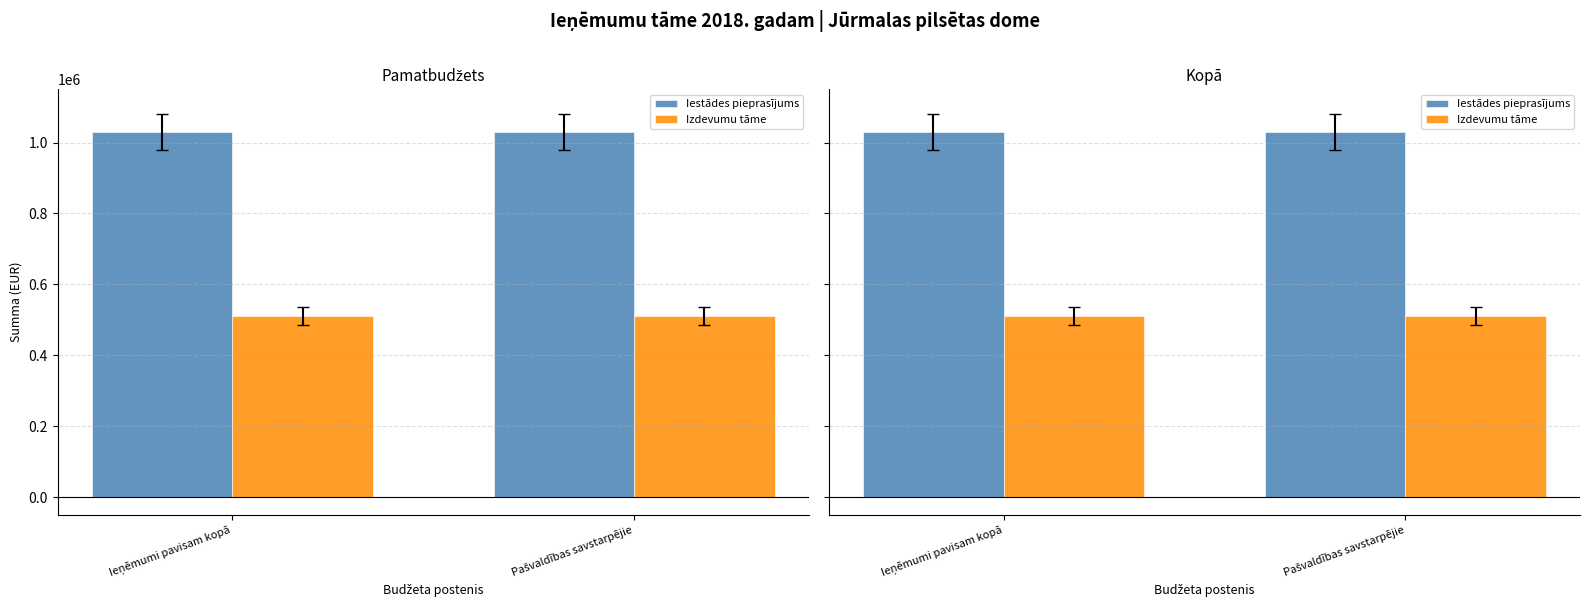

What is the average value of the Iestādes pieprasījums series?

1029708